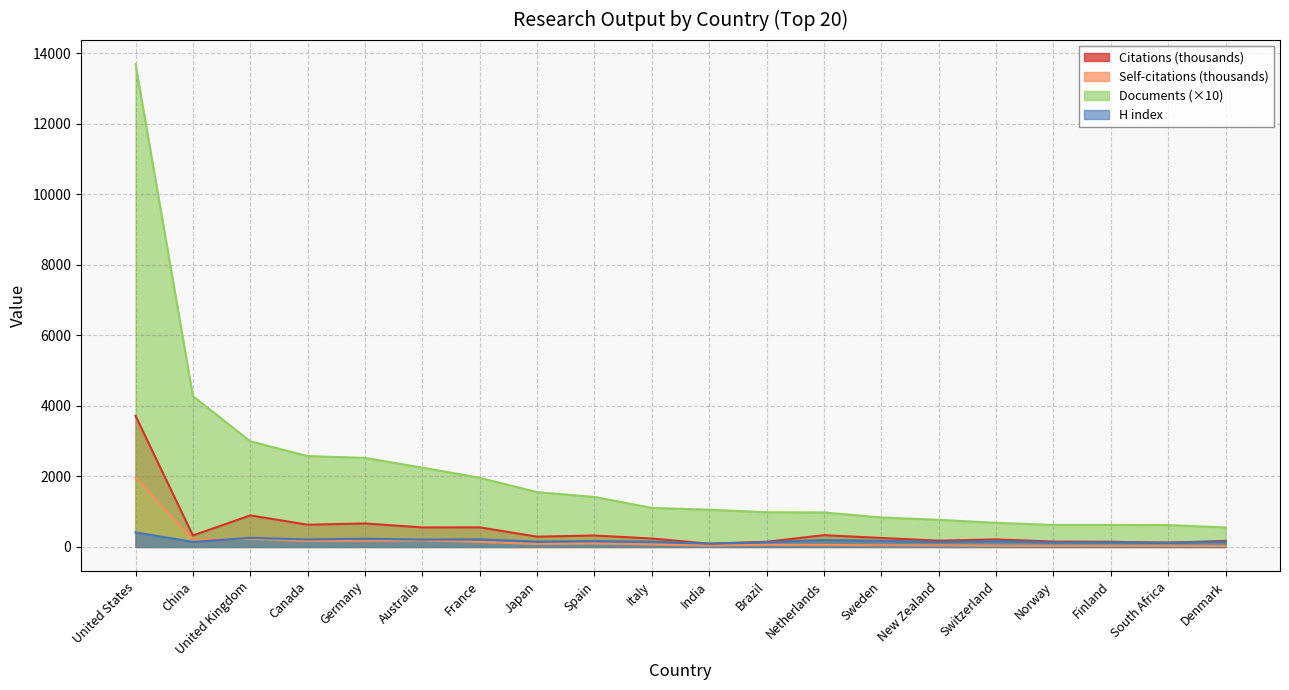

Rank the series by their maximum value, from lowest to highest.

H index, Self-citations (thousands), Citations (thousands), Documents (×10)